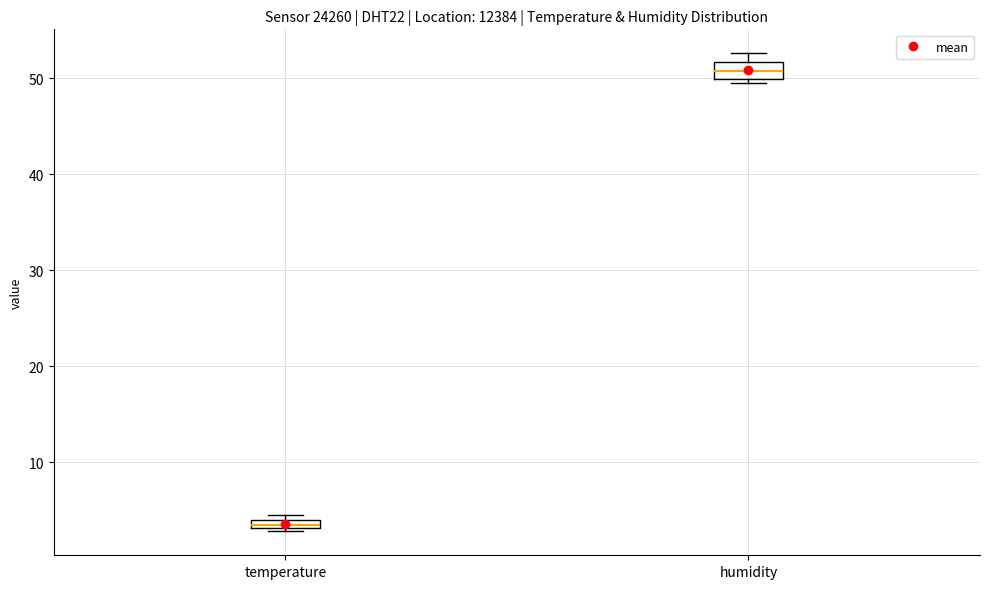

Which box's median line is the highest?

humidity